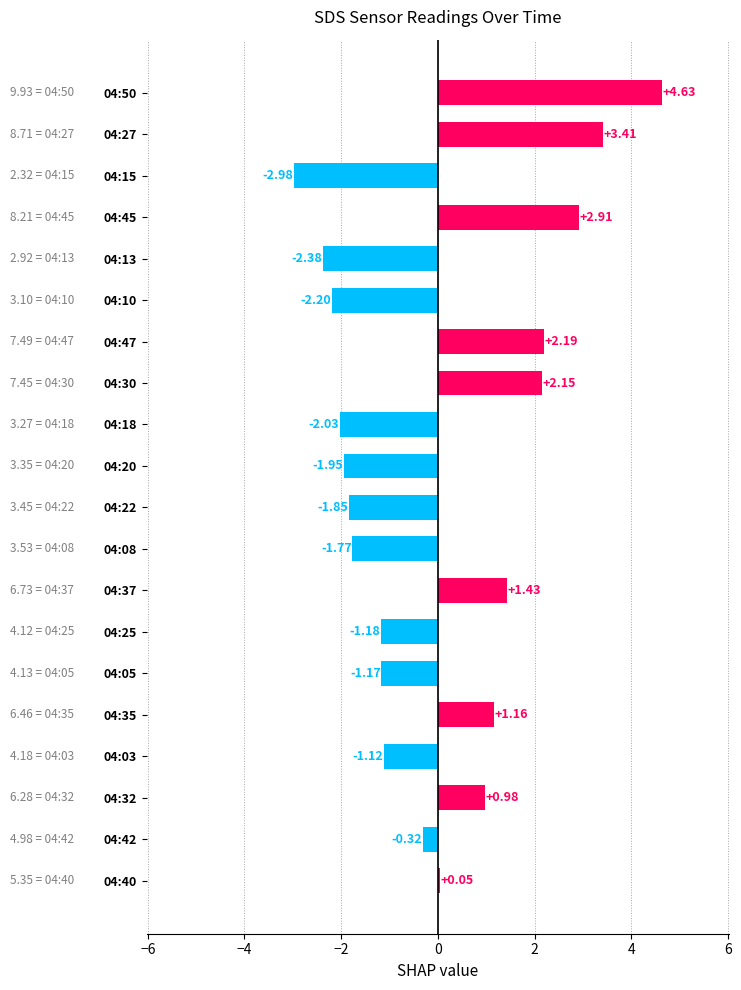

Approximately how many times larger is the value at 04:32 compared to 04:30?

0.5